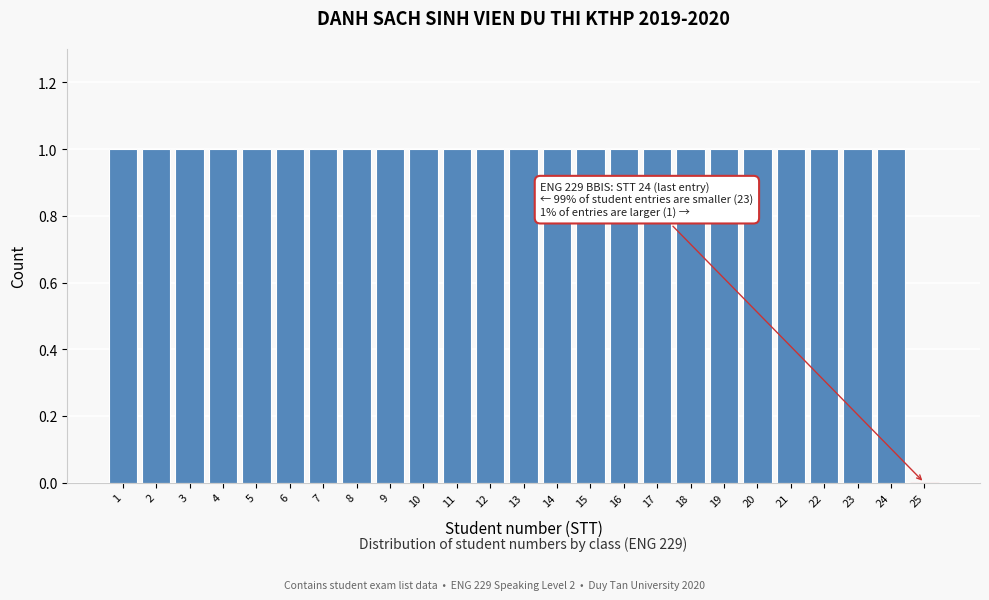

Reading left to right, transcribe all the data shown in this chart.

1=1	2=1	3=1	4=1	5=1	6=1	7=1	8=1	9=1	10=1	11=1	12=1	13=1	14=1	15=1	16=1	17=1	18=1	19=1	20=1	21=1	22=1	23=1	24=1	25=0